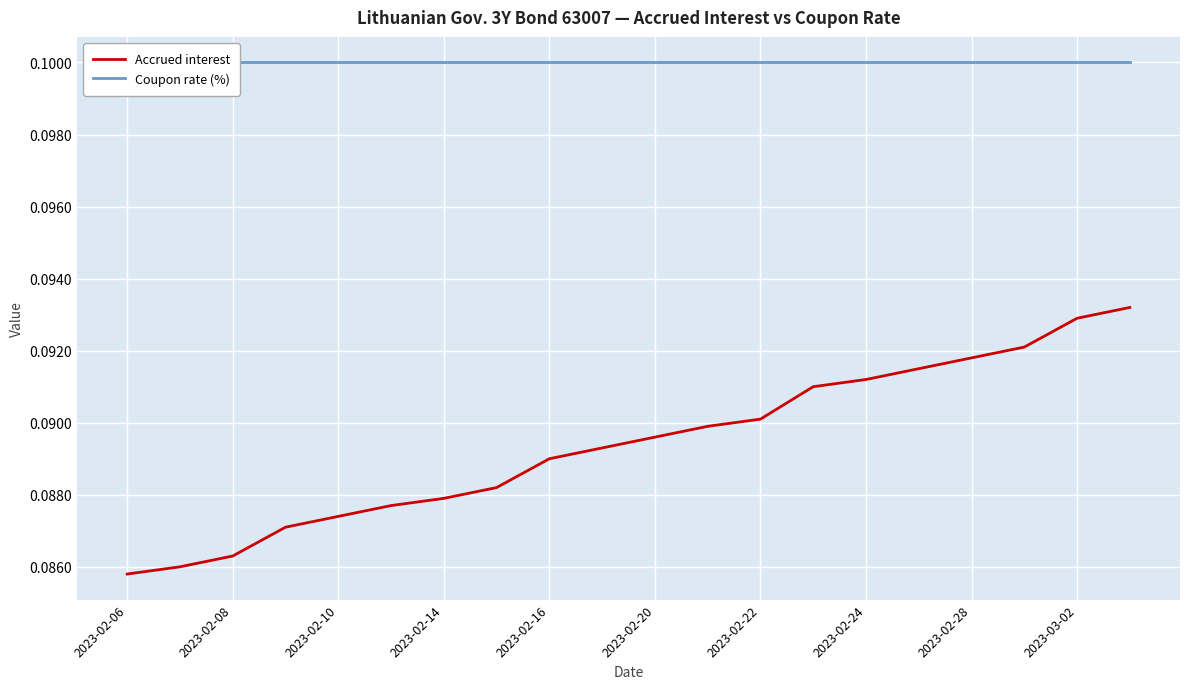

How many lines are shown in the chart?

2